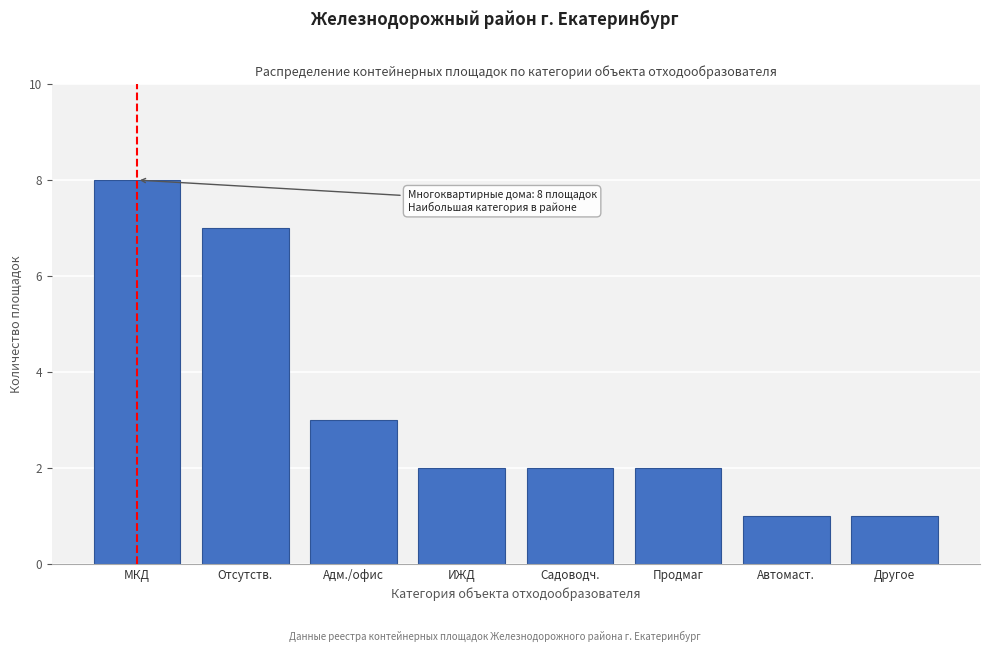

Reading left to right, what are all the values shown in this chart?

МКД=8	Отсутств.=7	Адм./офис=3	ИЖД=2	Садоводч.=2	Продмаг=2	Автомаст.=1	Другое=1